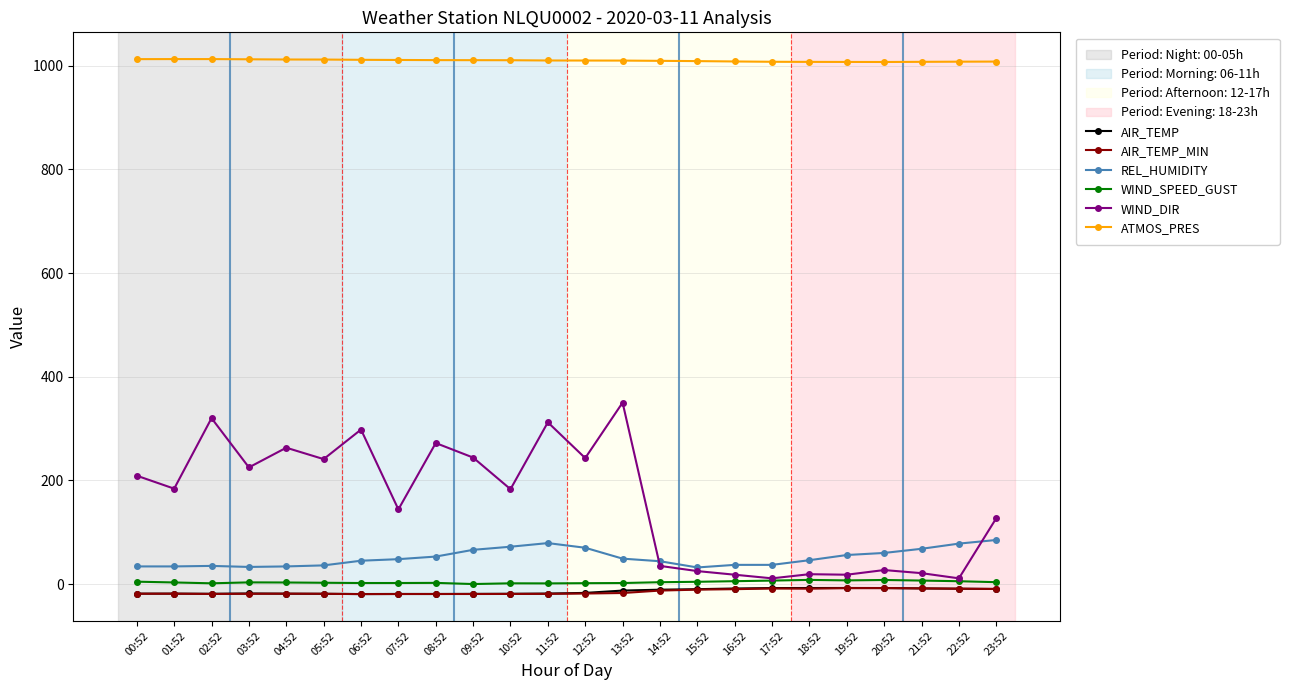

How many lines are shown in the chart?

6